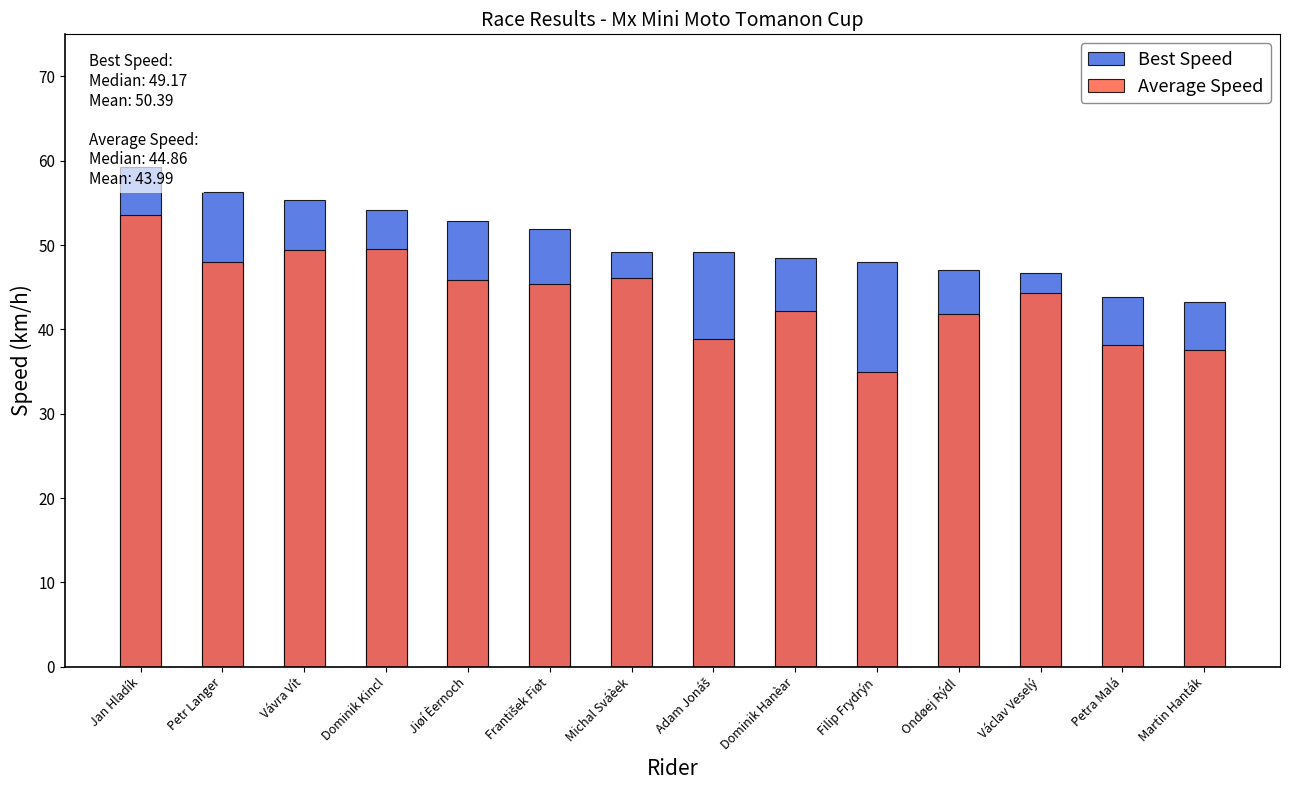

What are all the series names shown in the legend?

Best Speed, Average Speed